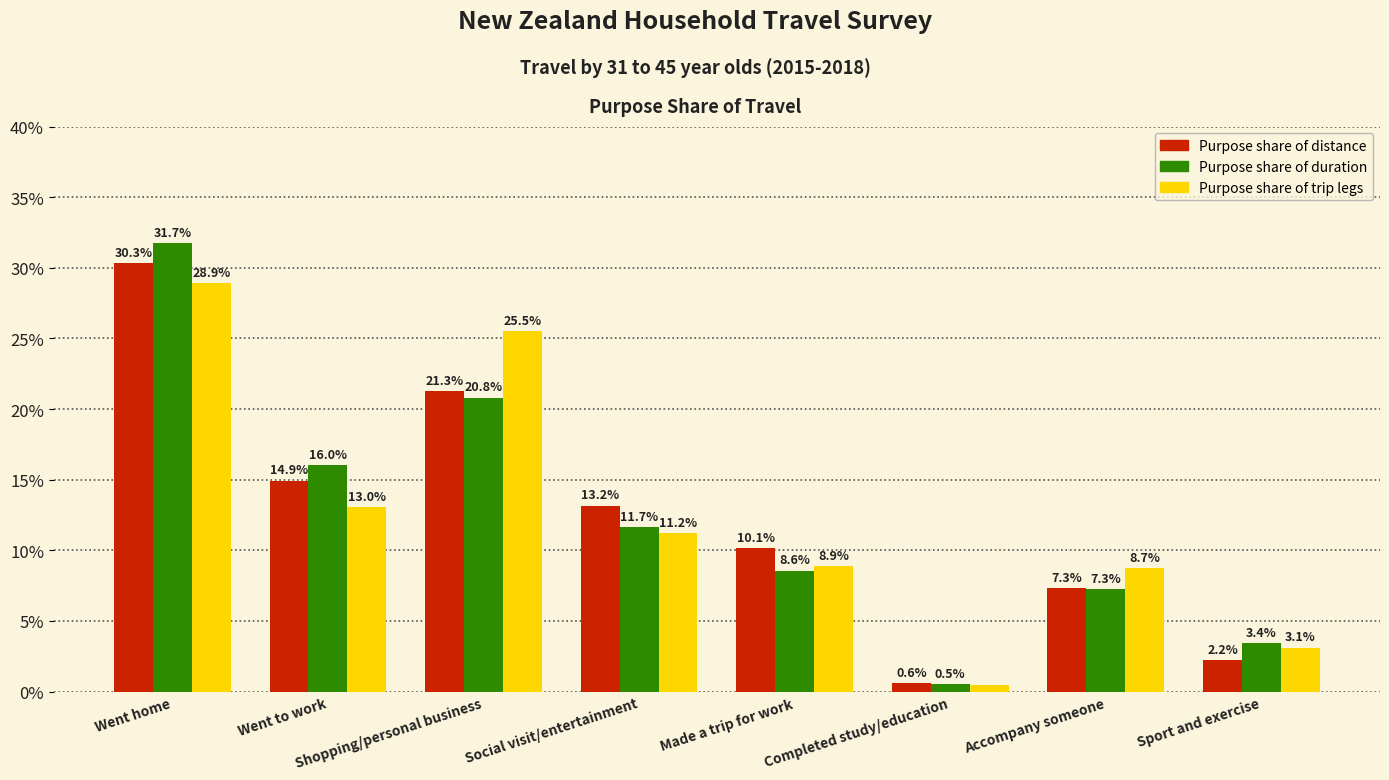

What is the total value across all series at Made a trip for work?

27.6